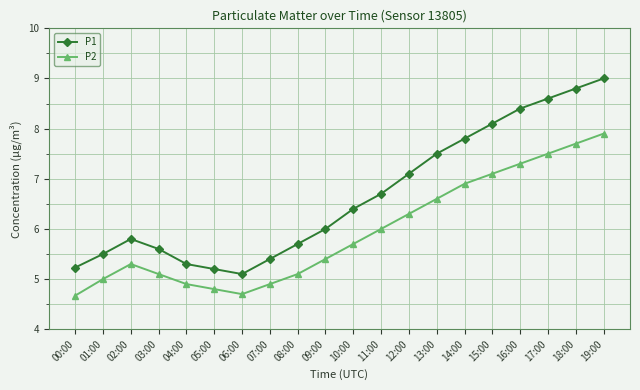

What is the spread (max minus min) of values at 15:00?

1.0